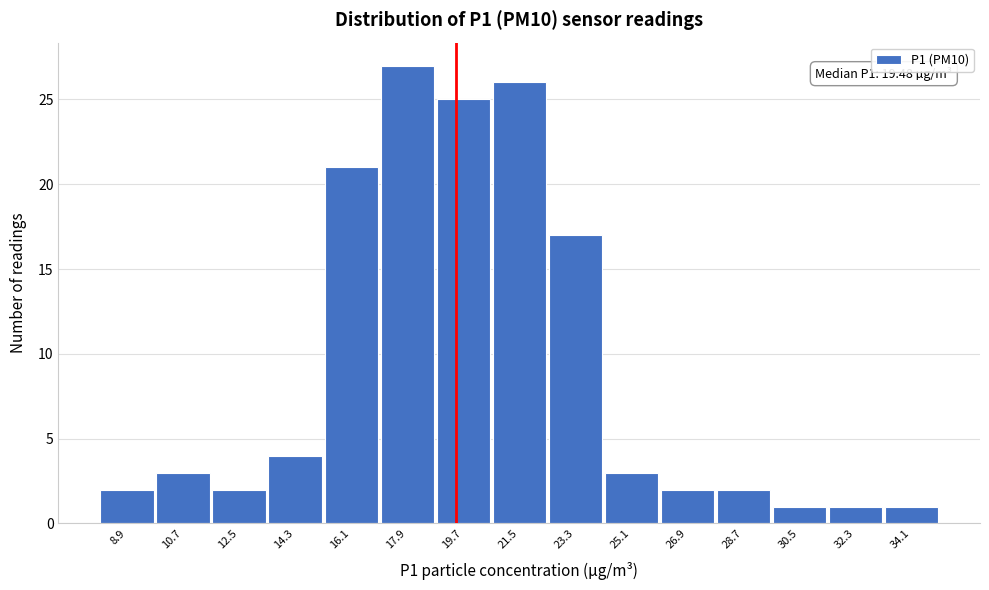

Which range on the x-axis has the tallest bar?

17.0 to 18.8